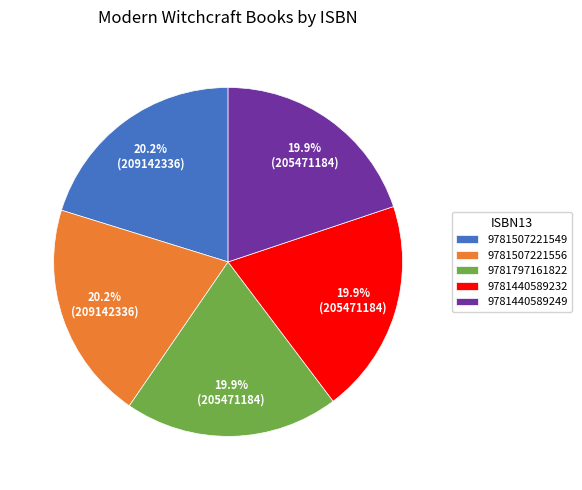

Does 9781440589232 account for over 50% of the chart?

No